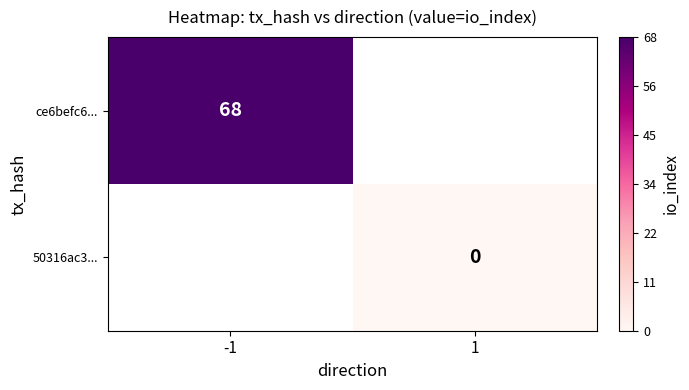

Is it true that ce6befc6... equals 47 at -1?

False